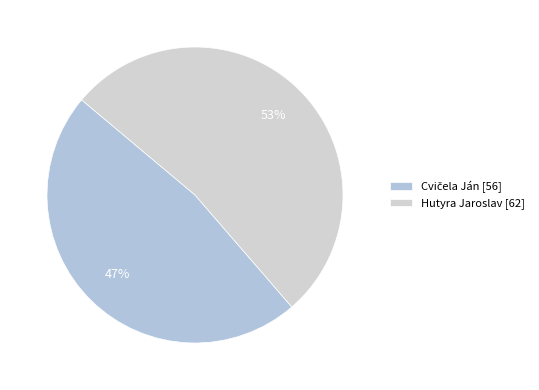

What is the change in value from Cvičela Ján to Hutyra Jaroslav?

+6